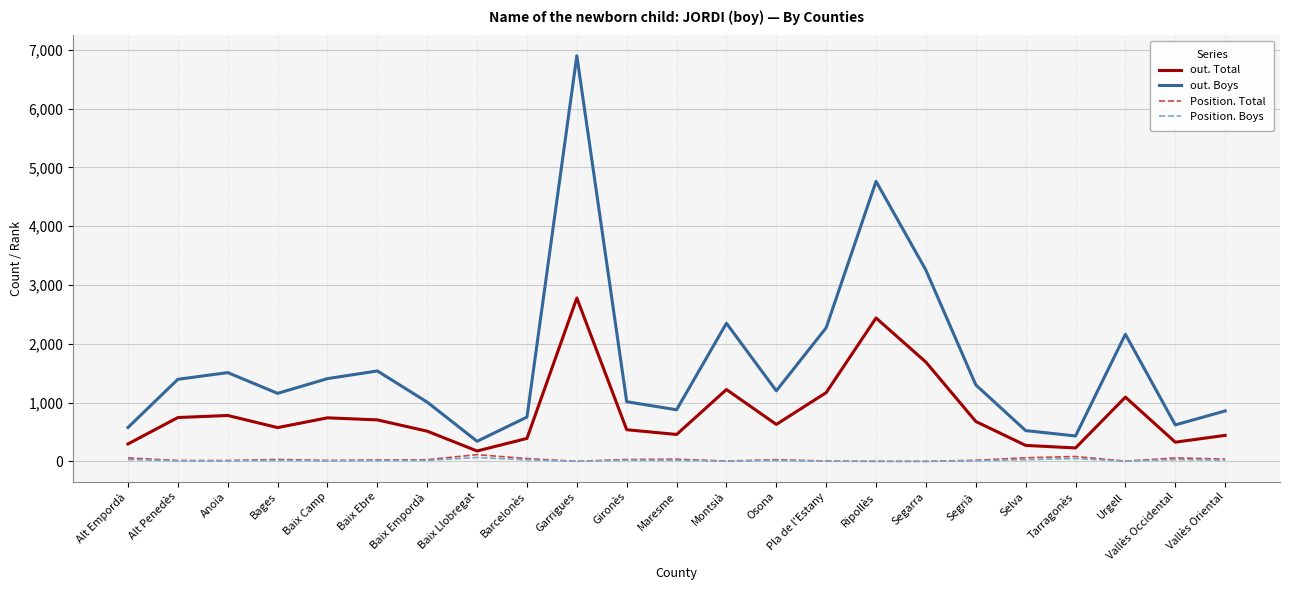

Which category has the highest value across all series?

Garrigues